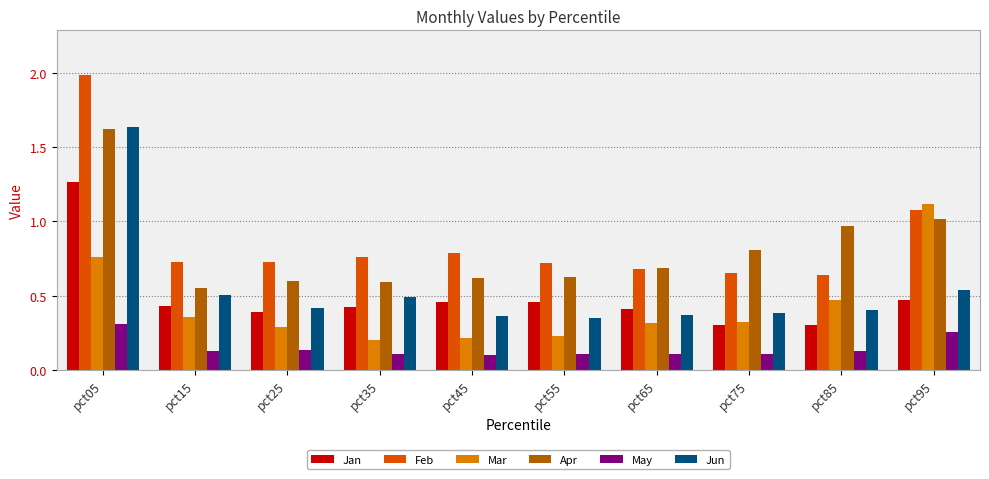

Is the value of May at pct75 greater than the value of Feb at pct85?

No